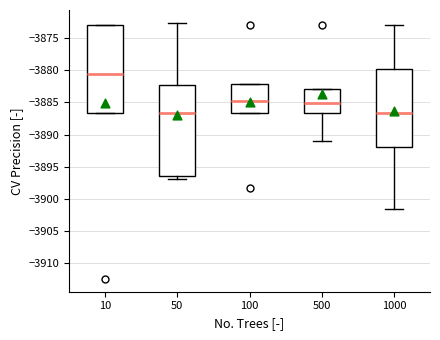

Which box's median line is the highest?

10